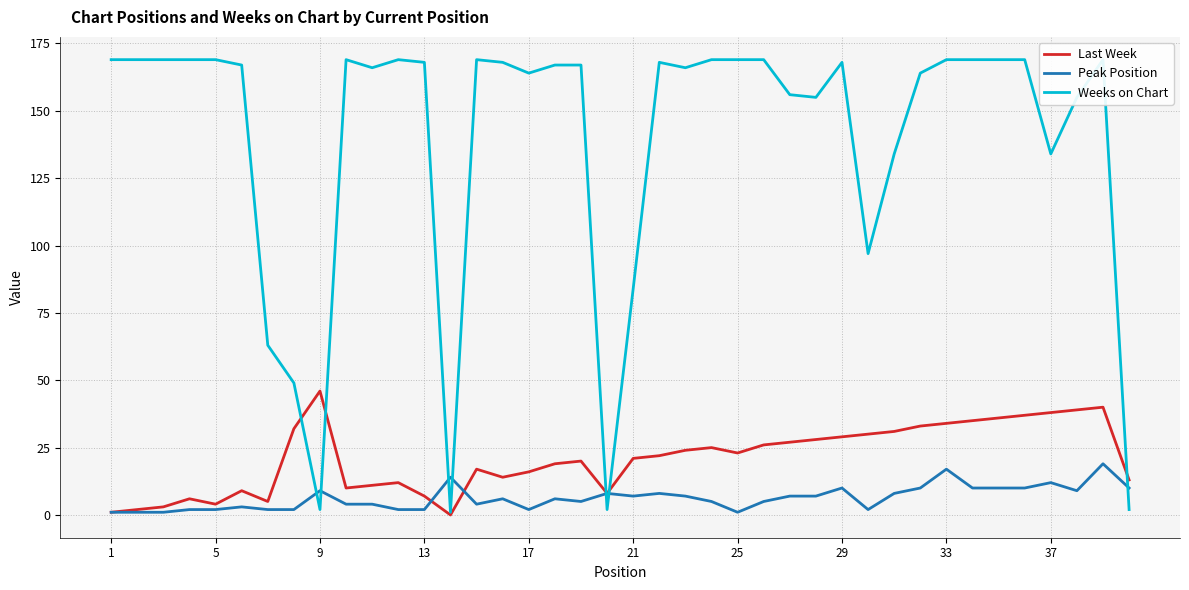

Does the chart display data point markers on the line(s)?

No